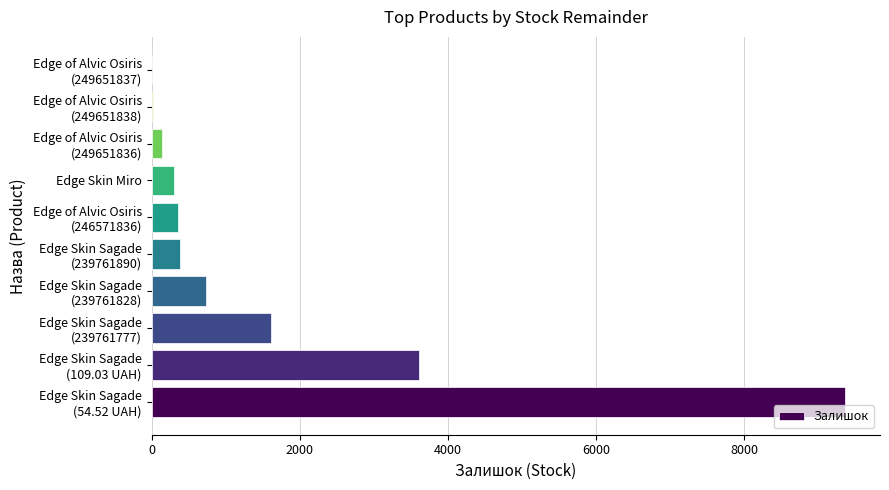

What is the maximum value shown in the chart?

9369